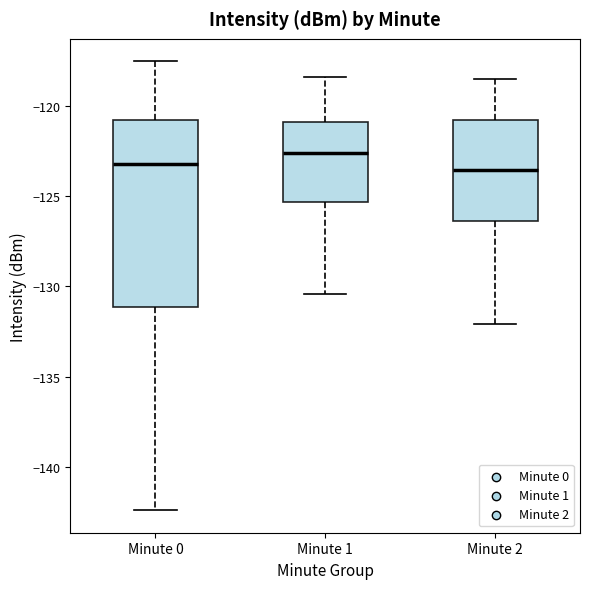

Where is the lower edge of the box for Minute 1 on the y-axis? The values are not printed on the chart, so give them approximately, as read against the axis.

-125.5